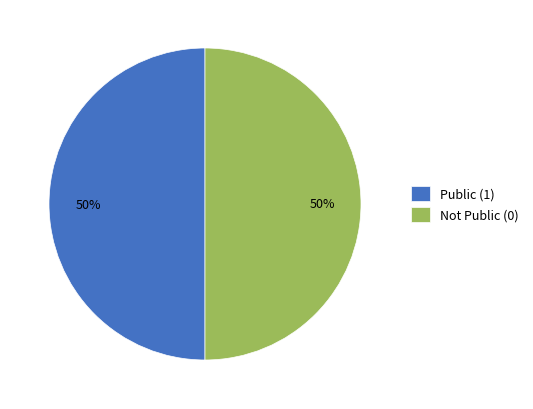

Is it true that Public (1) is 50% of the pie?

True